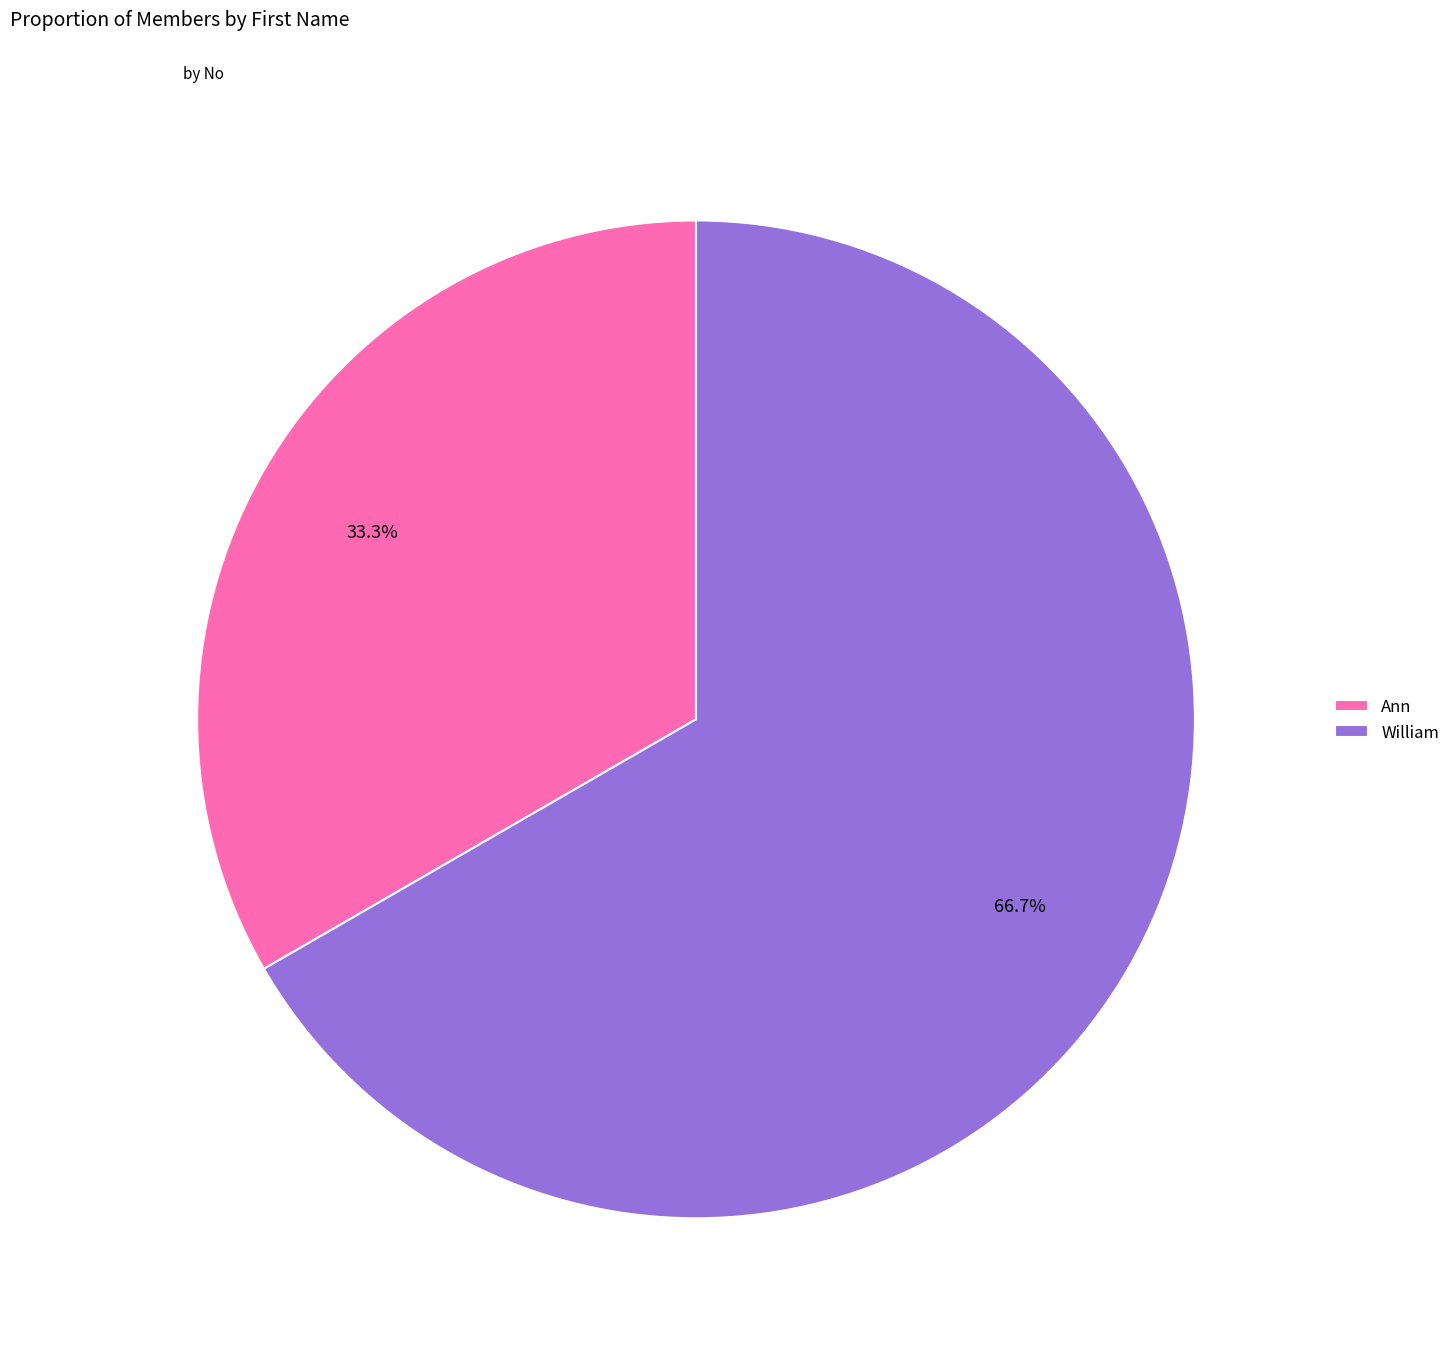

Between Ann and William, which is larger?

William